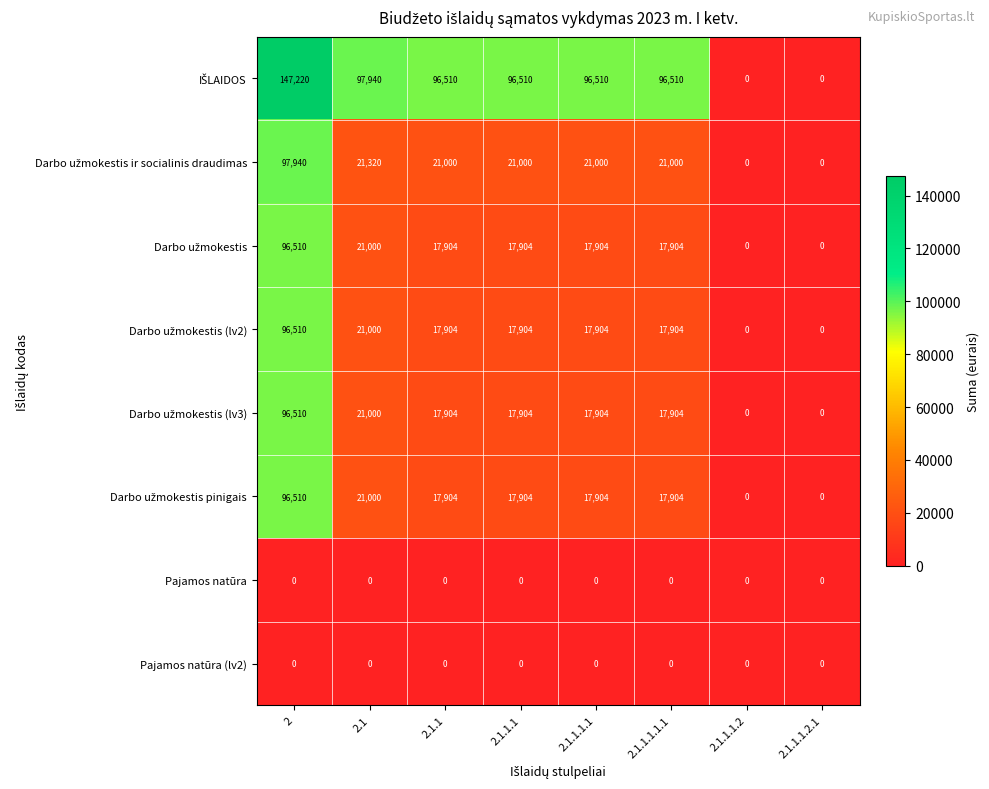

What is the maximum value shown in the chart?

147220